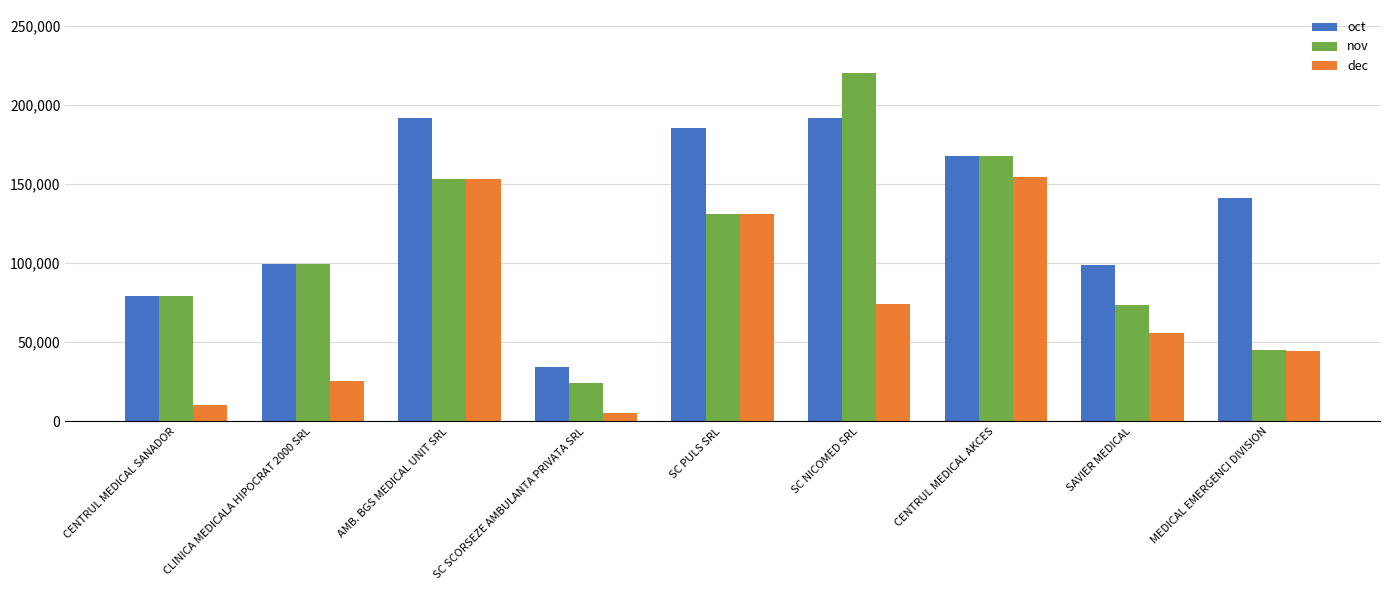

List the series in order of their peak value, highest first.

nov, oct, dec